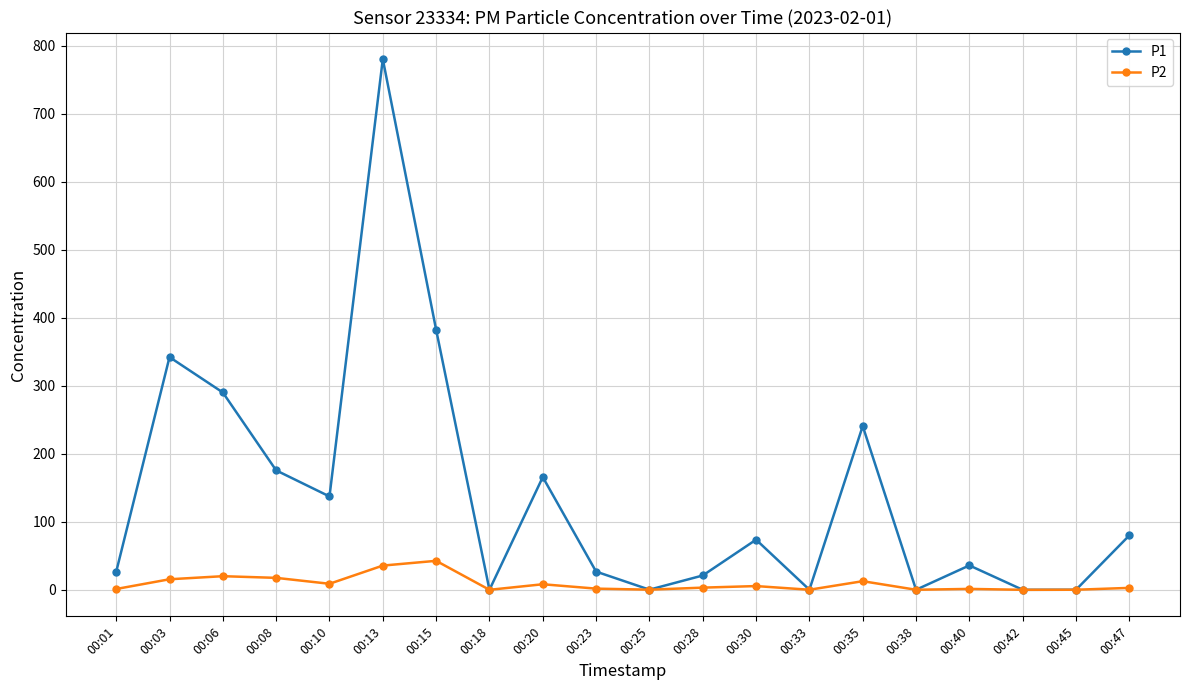

The value of P2 at 00:18 is 0.0. True or false?

True